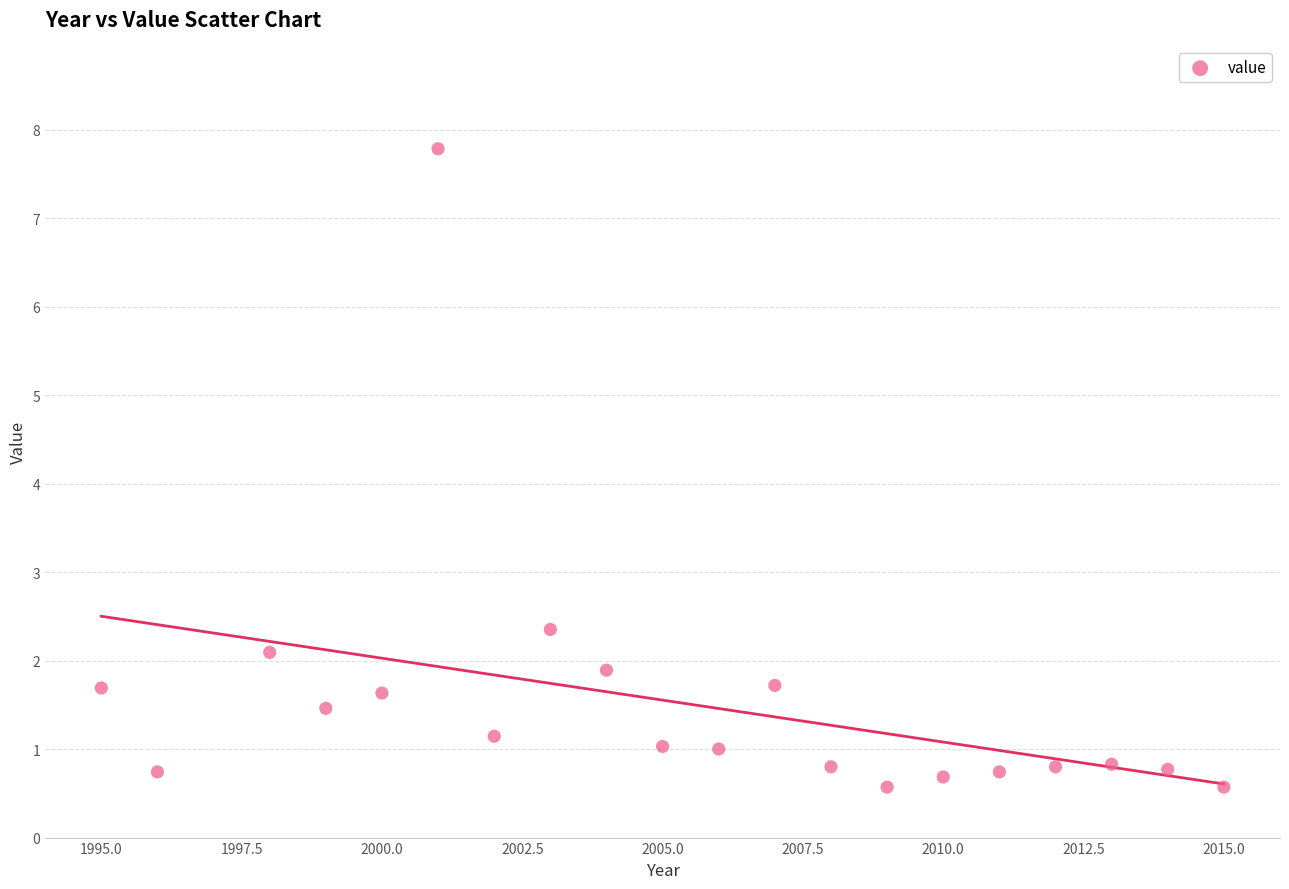

What is the range of X values (max minus min)?

20.0